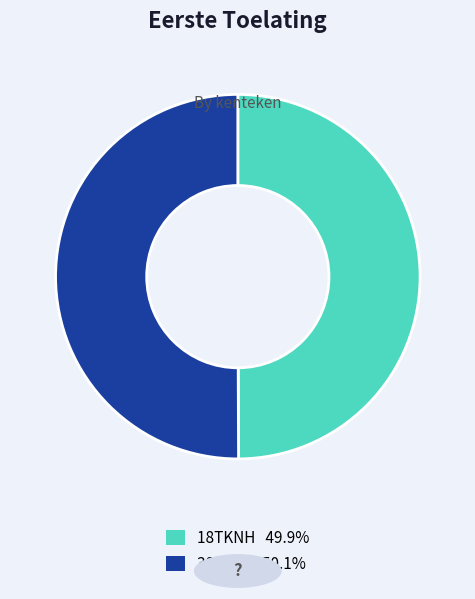

What is the ratio of the value at 18TKNH to the value at 38RGFZ?

1.0